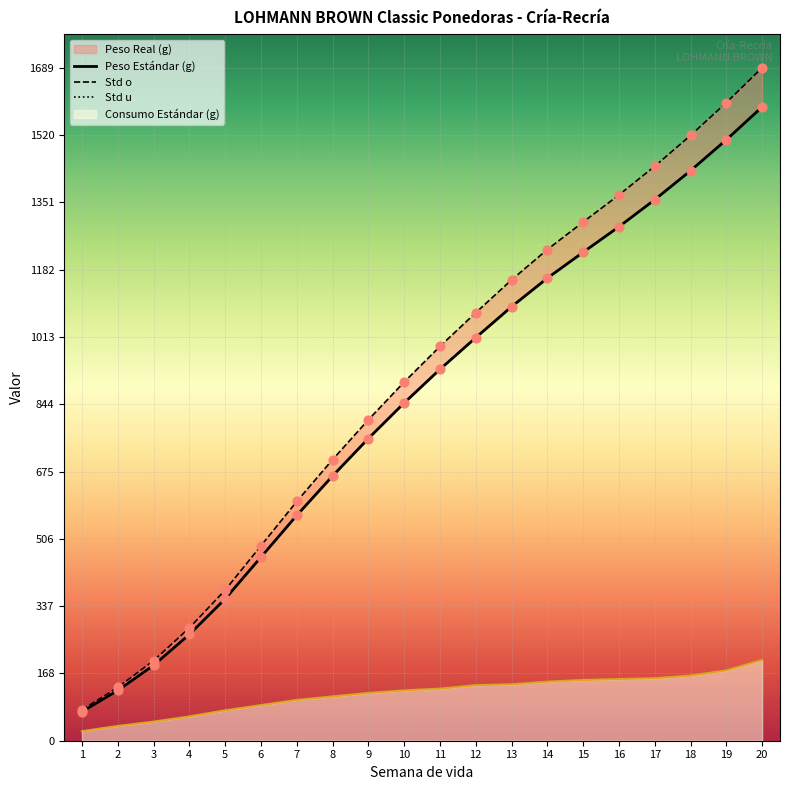

At how many categories does at least one series exceed 948?

10